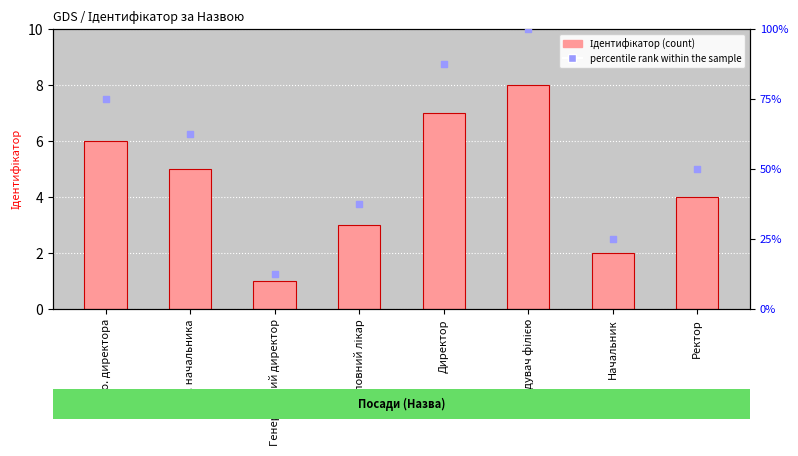

What is the total value across all series at Директор?

94.5